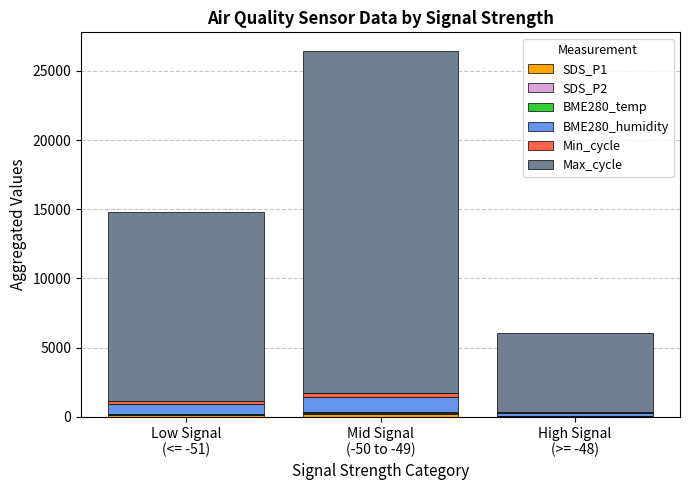

How many distinct data groups are displayed?

6